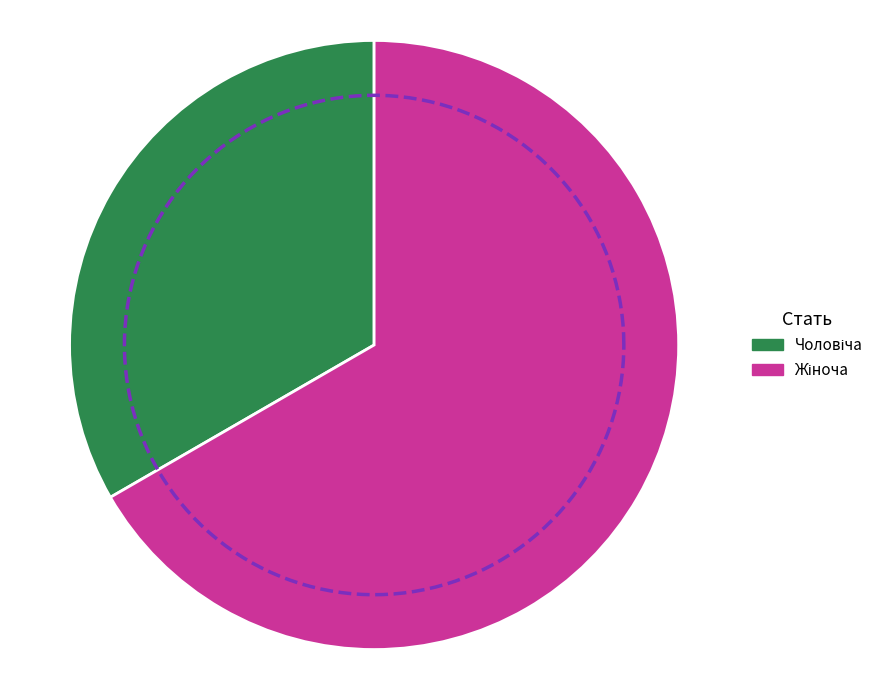

Rank the categories by value from lowest to highest.

Чоловіча, Жіноча